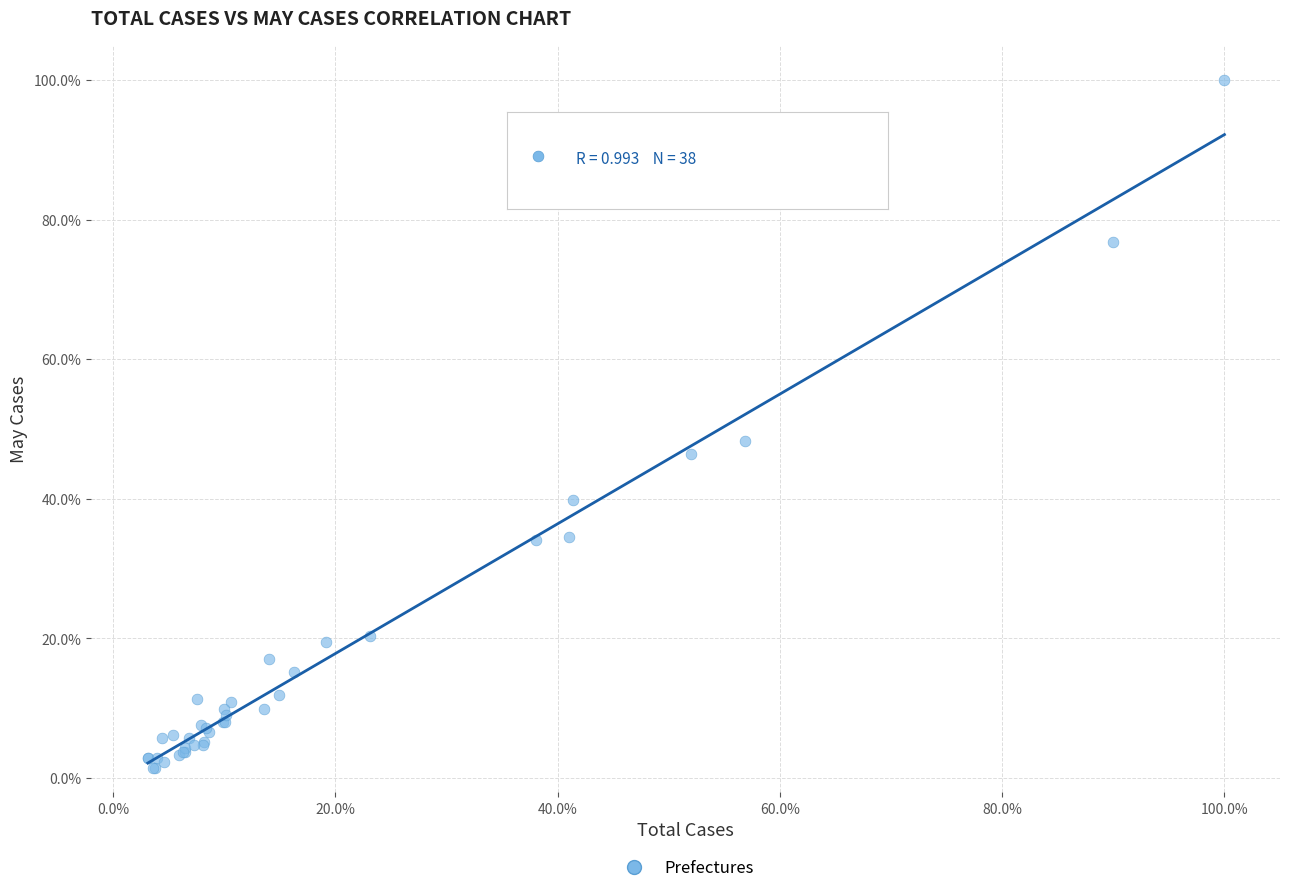

What Y value in the scatter plot is closest to 50?

48.3